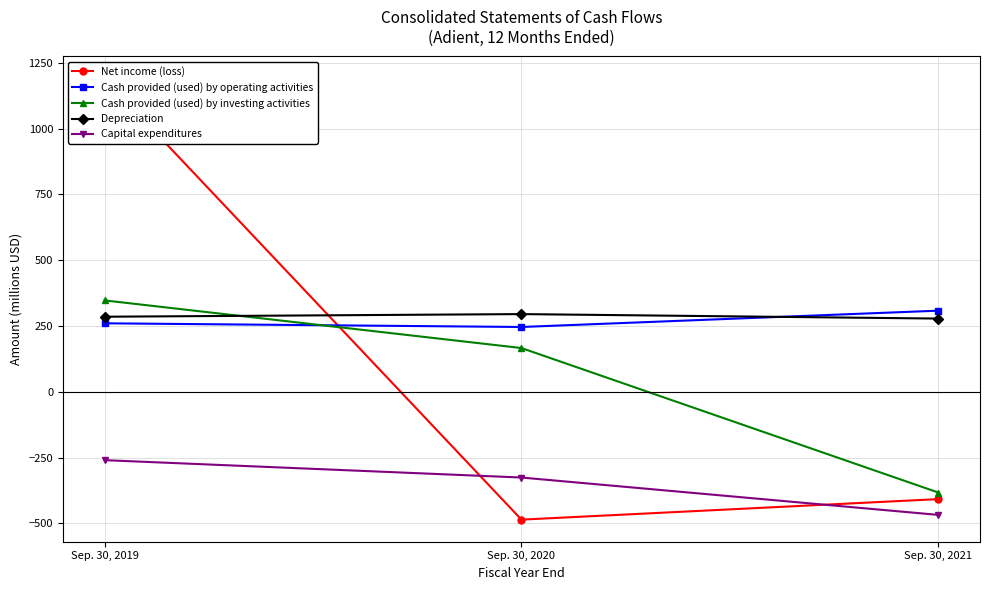

What is the total value across all series at Sep. 30, 2021?

-673